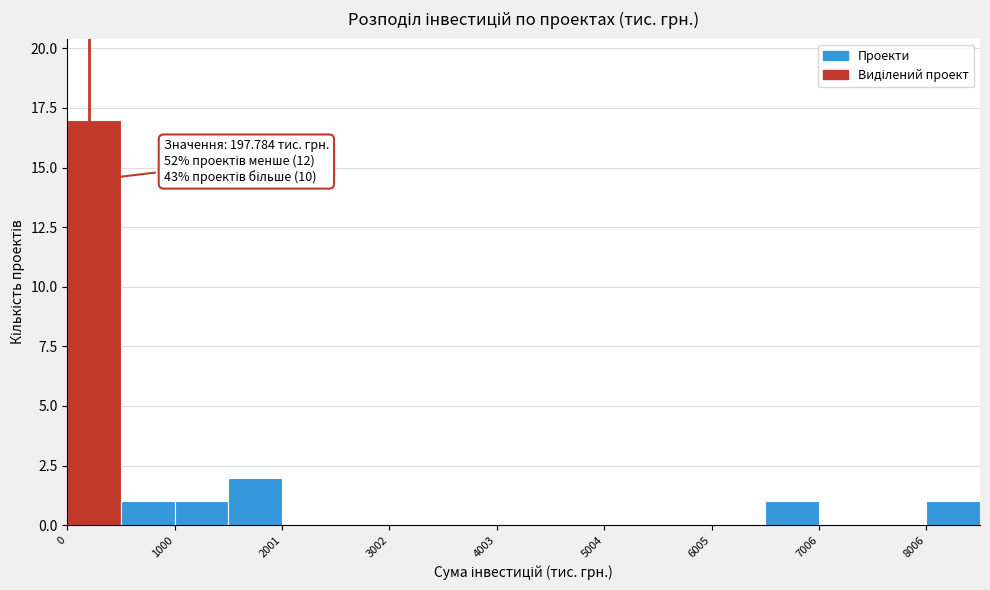

Read against the x-axis, roughly where is the centre of the tallest bar?

200